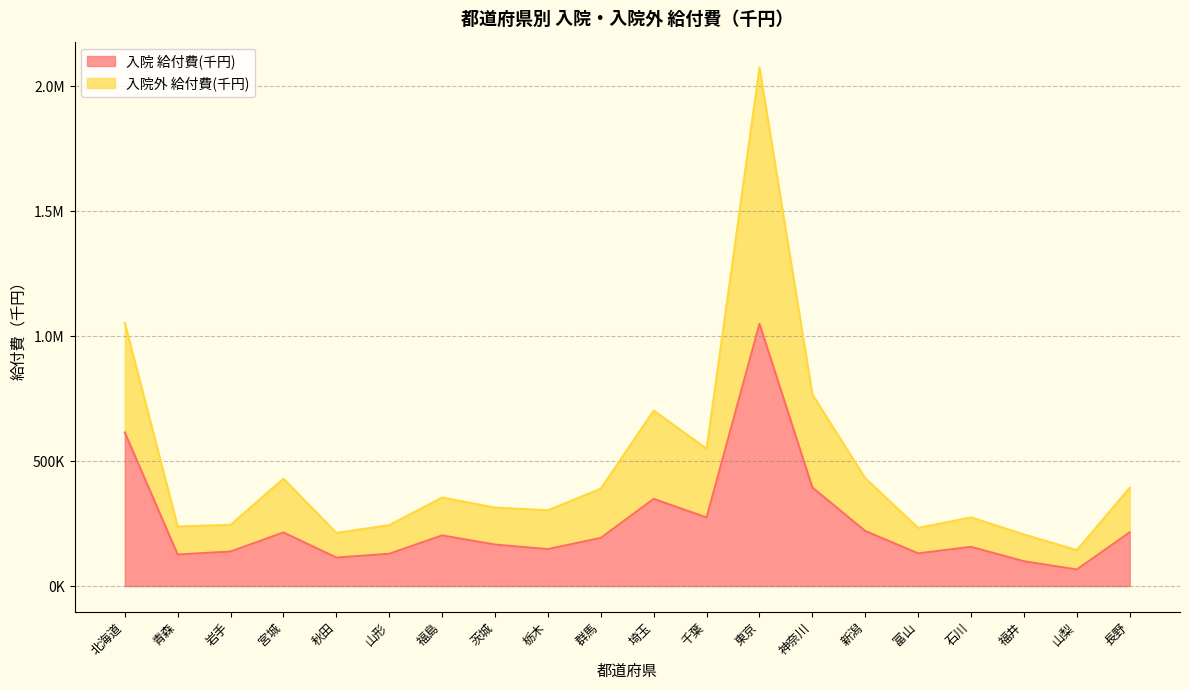

What is the difference between the maximum and minimum values in the 入院 給付費(千円) series?

983094.4